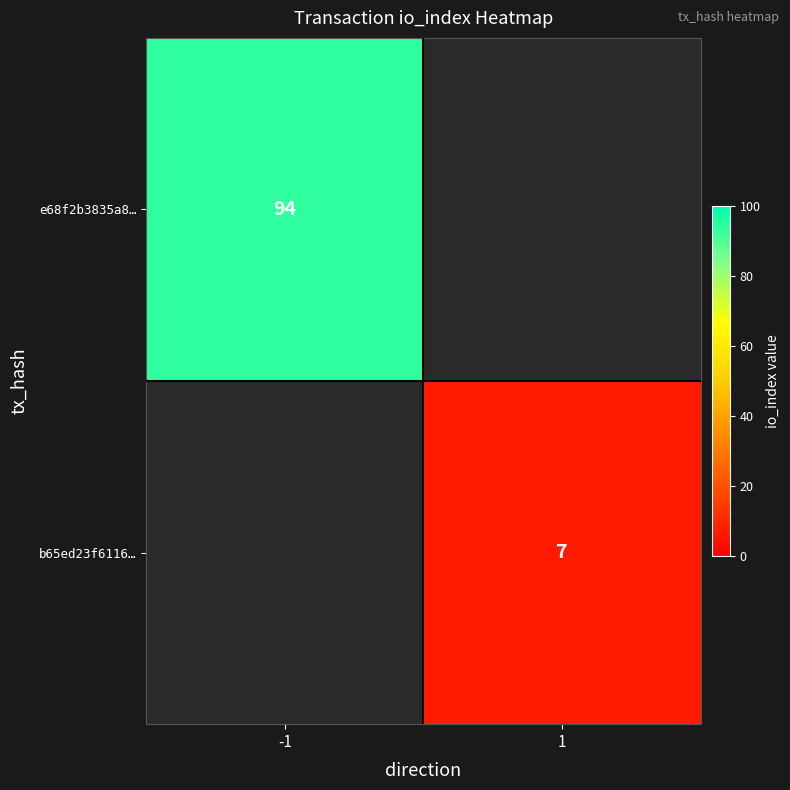

What is the maximum value shown in the chart?

94.0